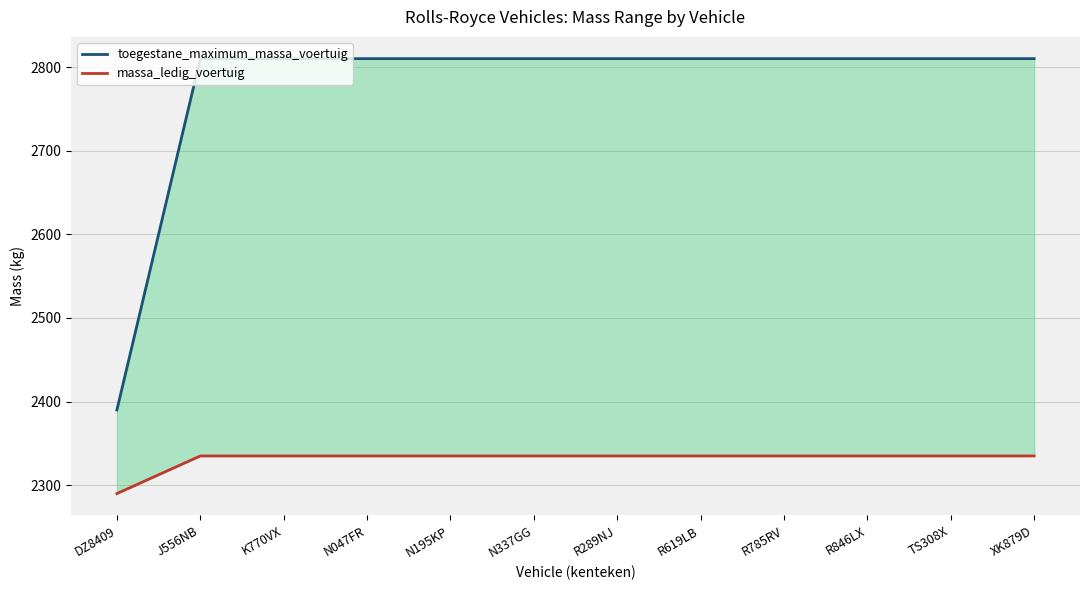

What is the difference between the maximum and minimum values in the massa_ledig_voertuig series?

45